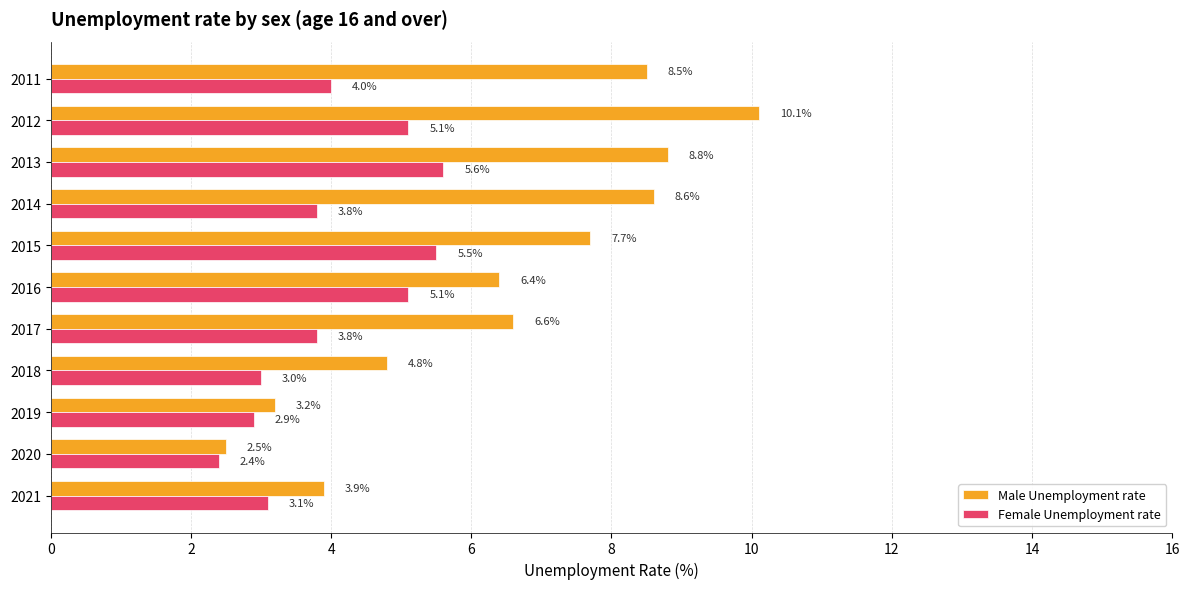

What is the greatest value displayed?

10.1